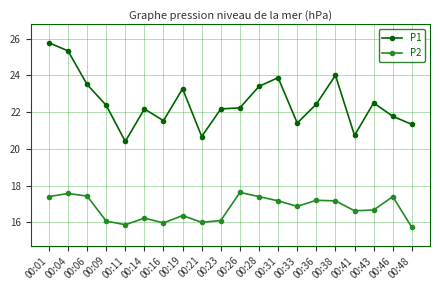

True or false: P2 and P1 cross at least once.

False